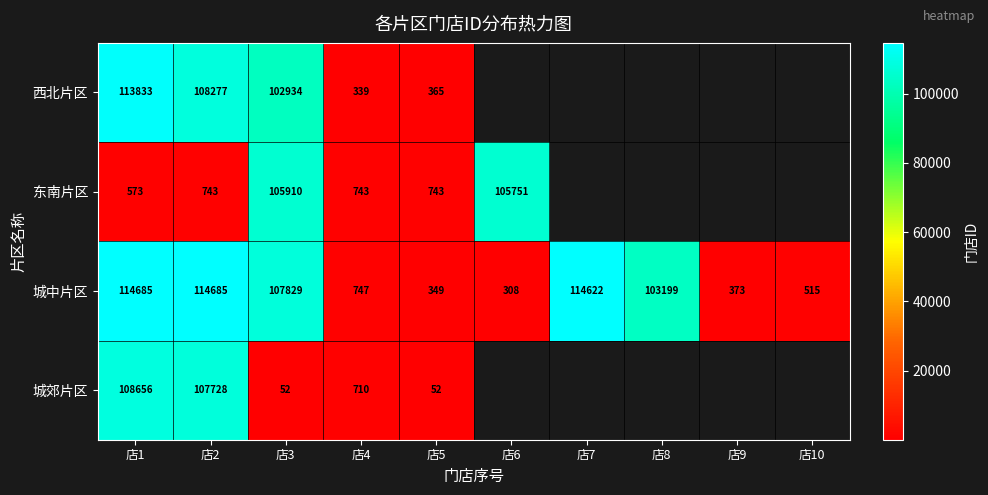

Where does the 城中片区 series first go above 103199?

店1